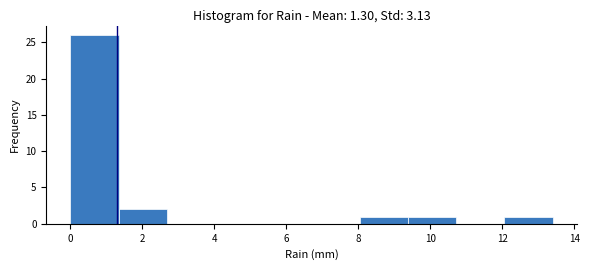

Reading left to right, list every bar in this chart as the range it spans on the x-axis followed by its height. Neither the bar edges nor the heights are printed on the chart, so give them approximately, as read against the axes.

0.00 to 1.34: 26
1.34 to 2.68: 2
2.68 to 4.02: 0
4.02 to 5.36: 0
5.36 to 6.70: 0
6.70 to 8.04: 0
8.04 to 9.38: 1
9.38 to 10.72: 1
10.72 to 12.06: 0
12.06 to 13.40: 1